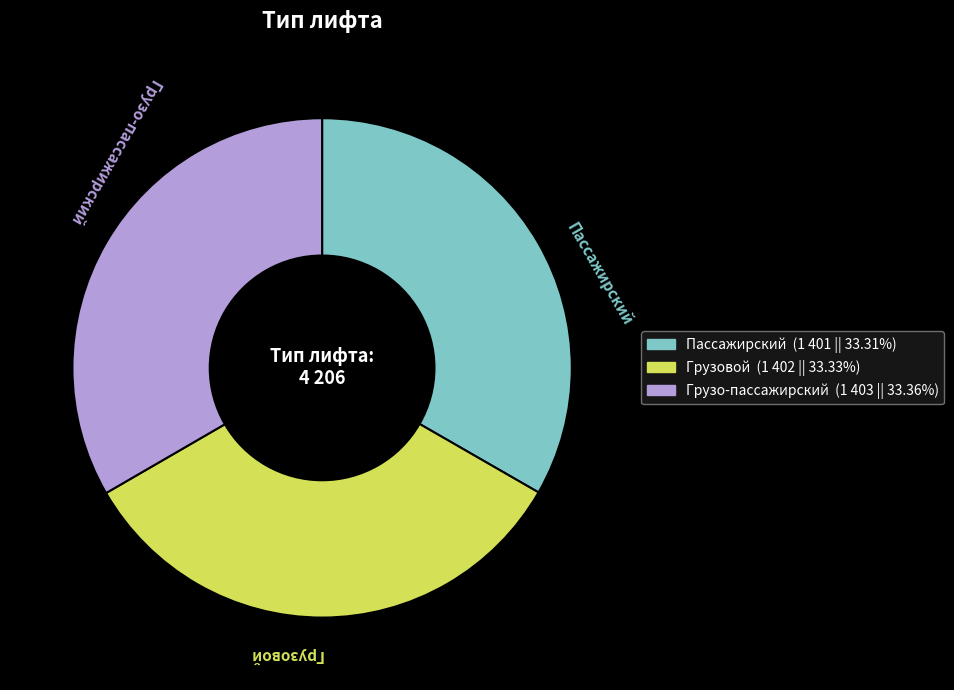

Is it true that Грузо-пассажирский is 33% of the pie?

True